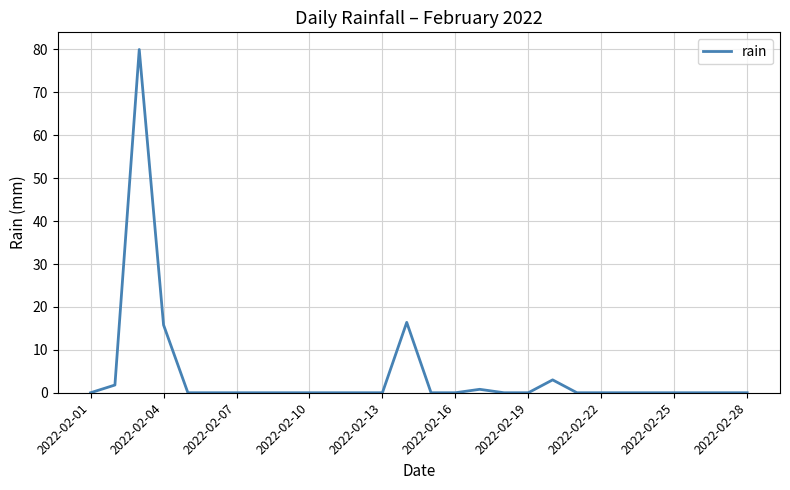

Reading left to right, what are all the values shown in this chart?

0.0	1.8	80.0	15.8	0.0	0.0	0.0	0.0	0.0	0.0	0.0	0.0	0.0	16.4	0.0	0.0	0.8	0.0	0.0	3.0	0.0	0.0	0.0	0.0	0.0	0.0	0.0	0.0